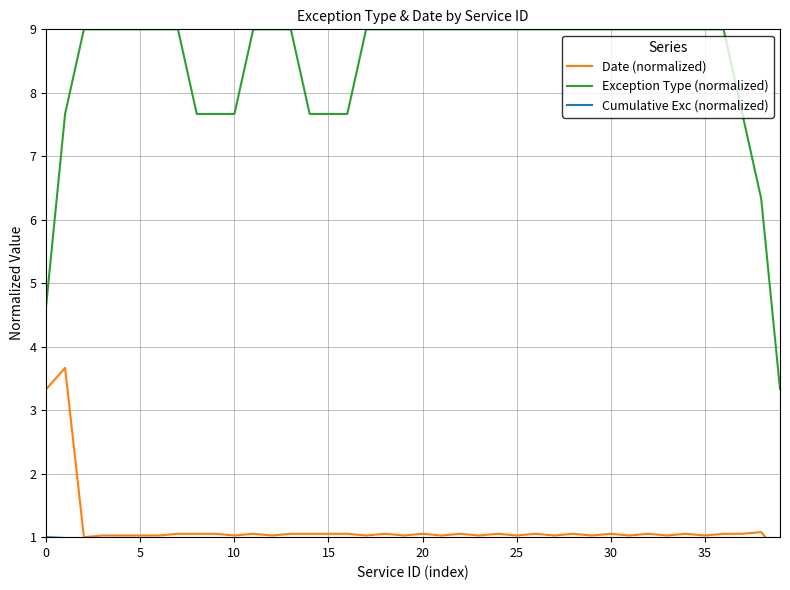

What is the label of the 17th point from the left?

16